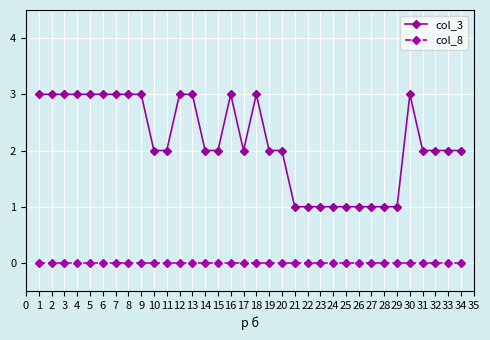

How many distinct data groups are displayed?

2